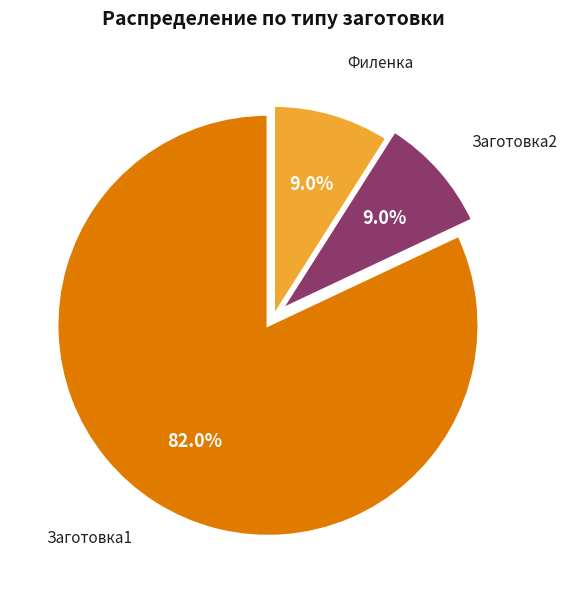

Combined, what portion of the pie is Филенка and Заготовка1?

91.0%